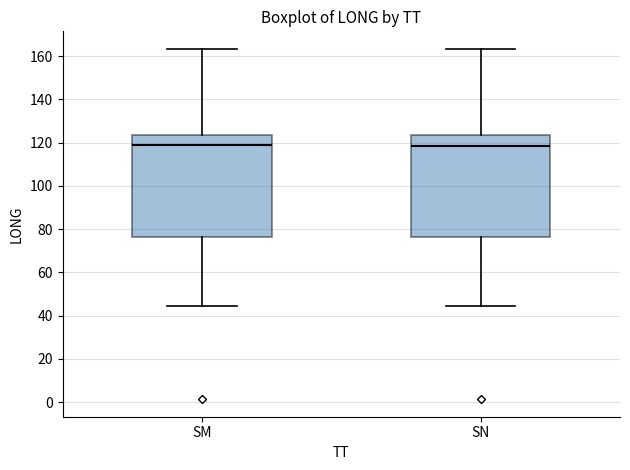

Reading left to right, transcribe this box plot: for each box, give where its median line is, the range the box spans, and where its two whiskers end, as read against the y-axis. The values are not printed on the chart, so give them approximately, as read against the axis.

SM: median 118, box 76 to 124, whiskers 44 to 164
SN: median 118, box 76 to 124, whiskers 44 to 164